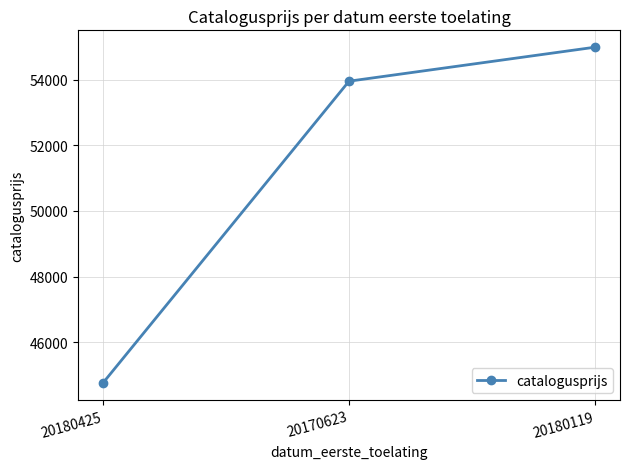

What position from the right is 20180119?

1